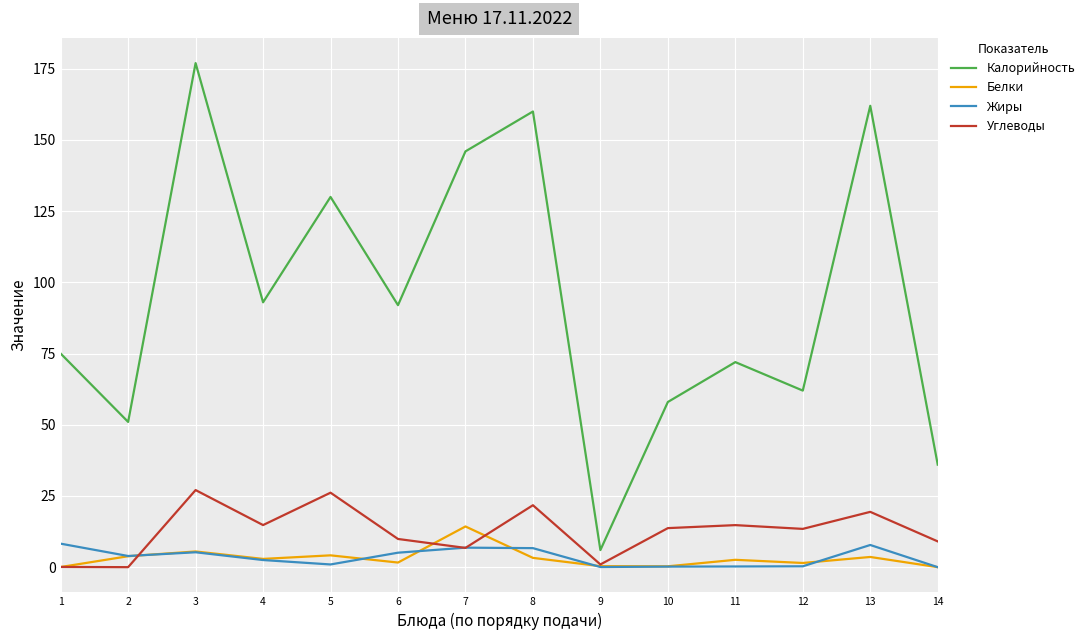

Which series has the largest total across all categories?

Калорийность